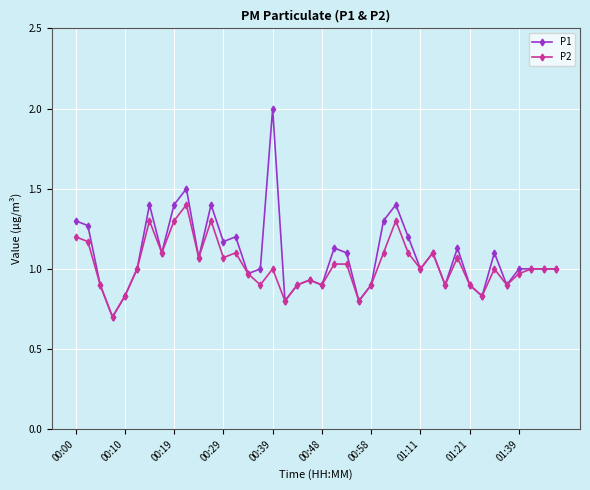

True or false: P2 has more than 2 points higher than both neighbors.

True